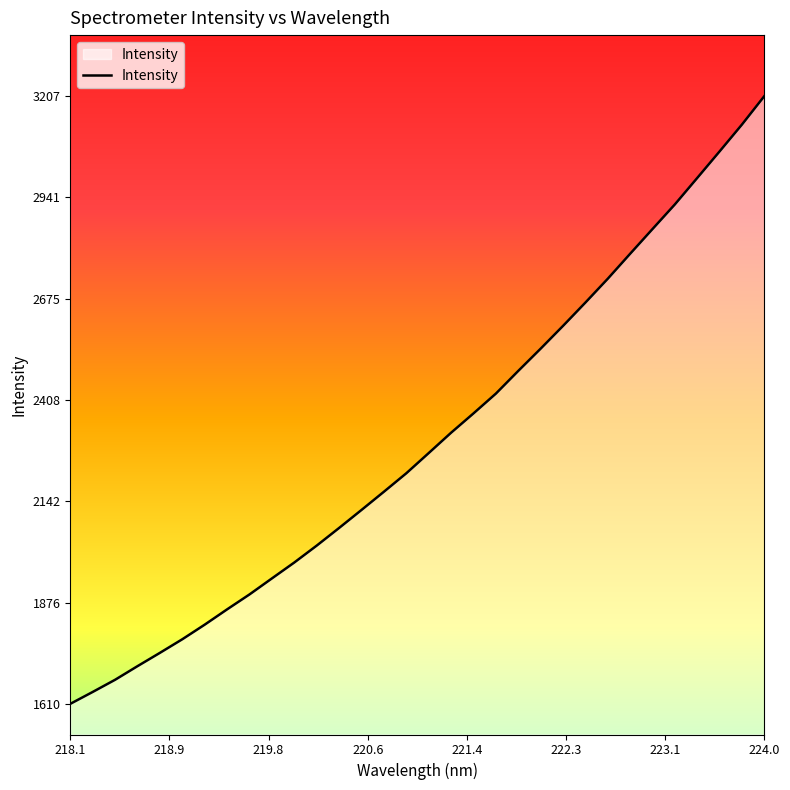

What is the minimum value shown in the chart?

1610.6